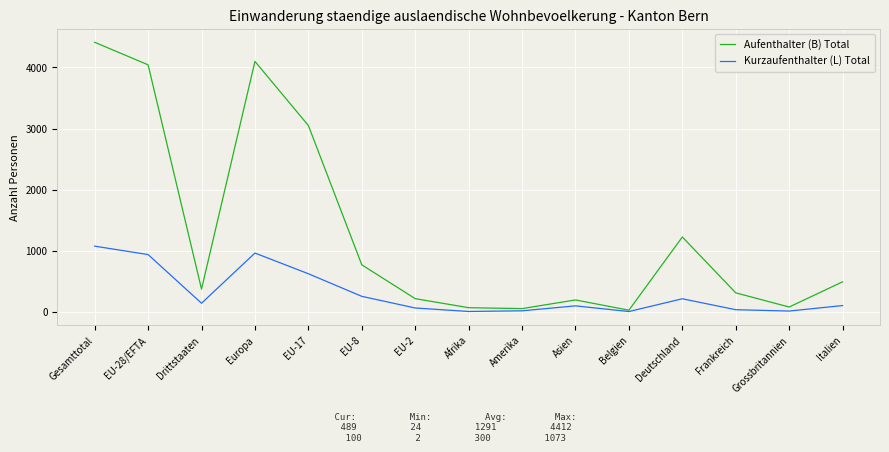

What is the difference between the highest and lowest values at Frankreich?

276